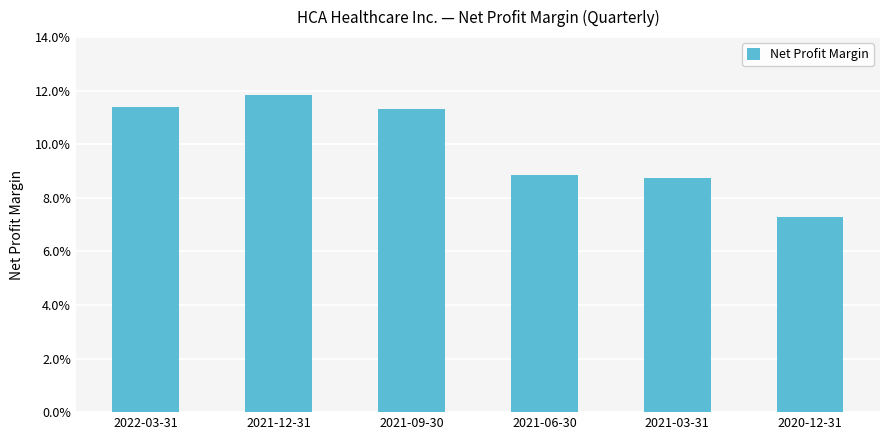

Are the bars horizontal?

No